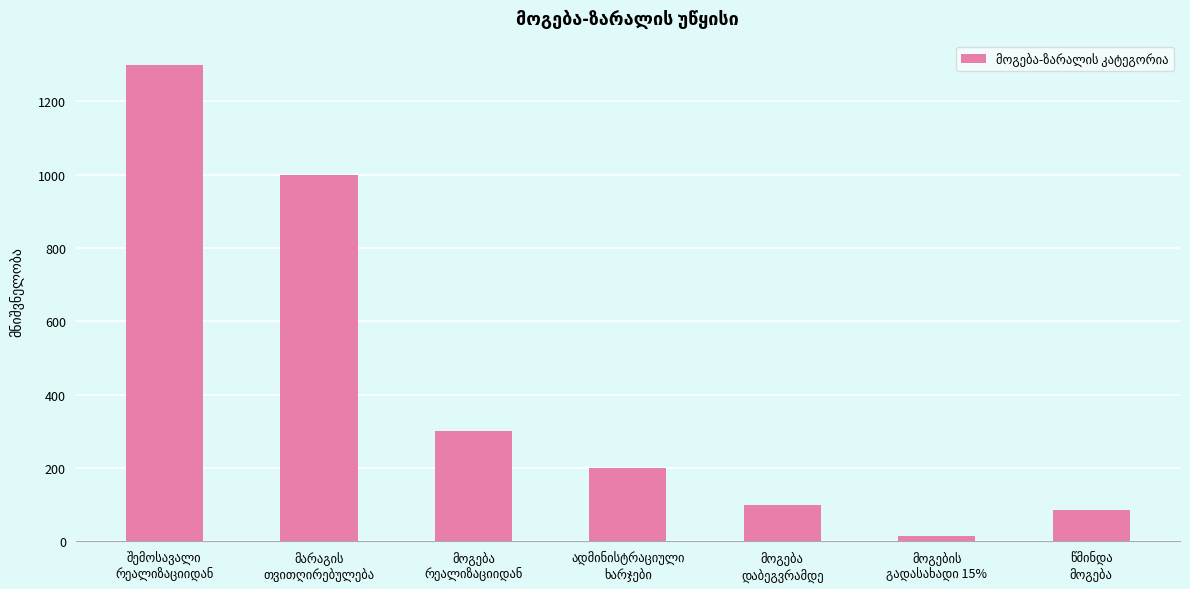

Reading left to right, list all the values displayed in this chart.

1300	1000	300	200	100	15	85